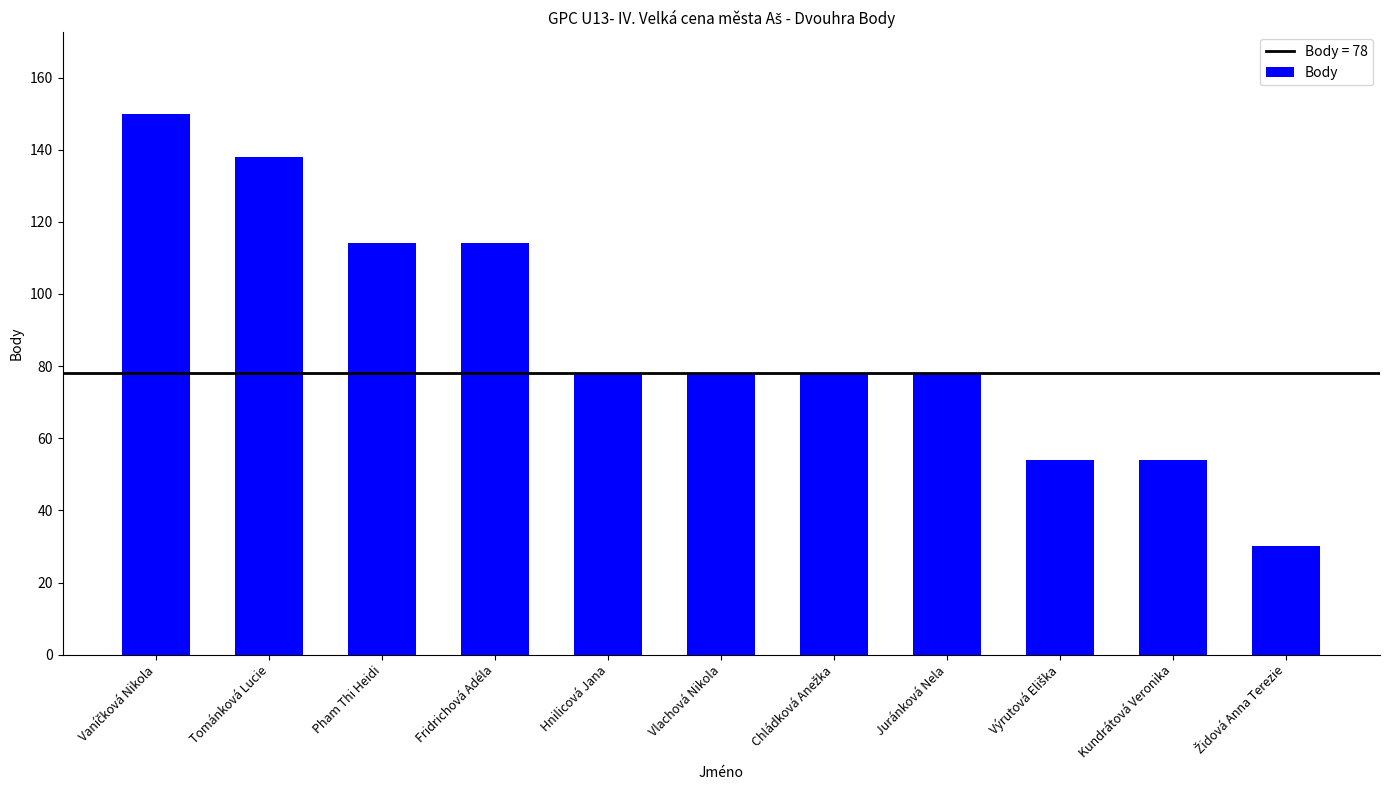

What is the change in value from Pham Thi Heidi to Hnilicová Jana?

-36